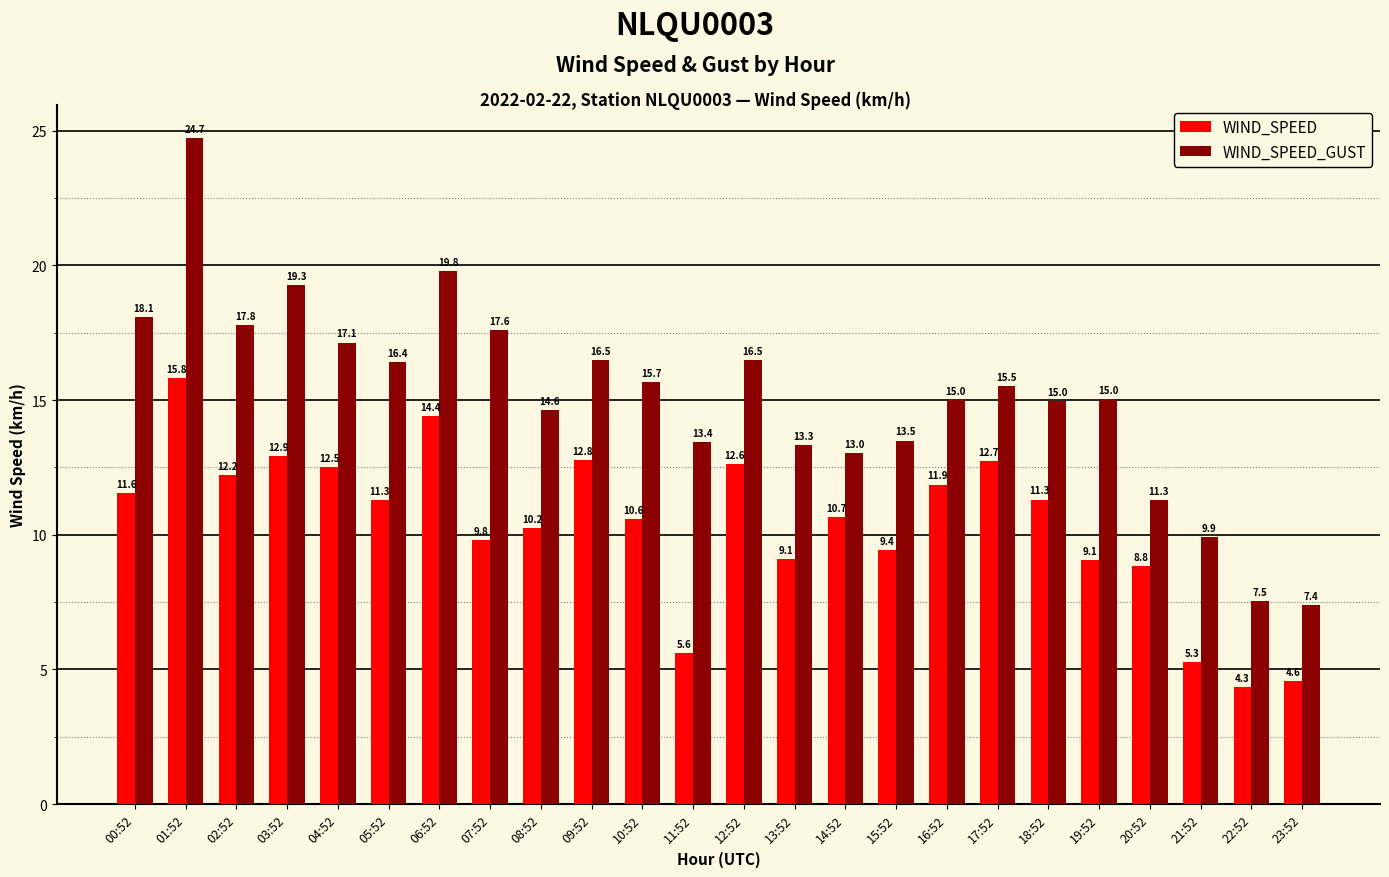

What is the label of the 23rd bar from the right?

01:52